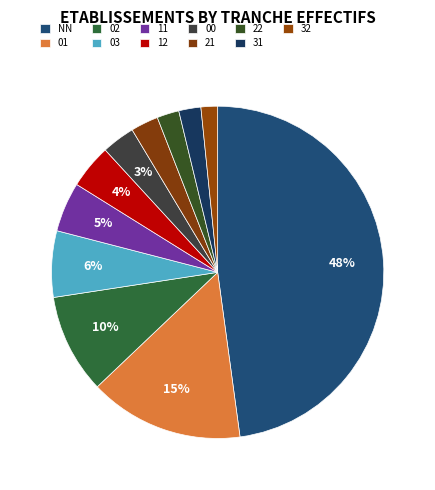

Is there any slice that represents more than half of the pie?

No